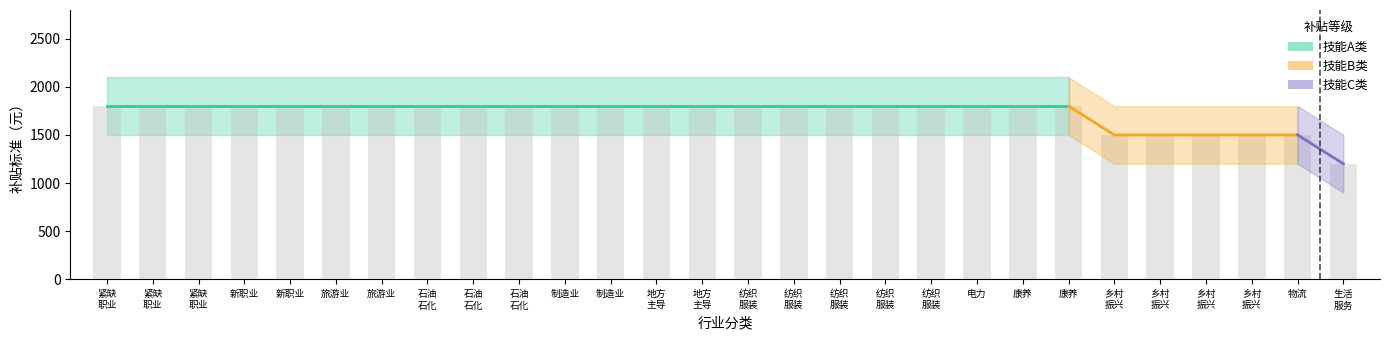

Does the chart contain stacked bars?

No